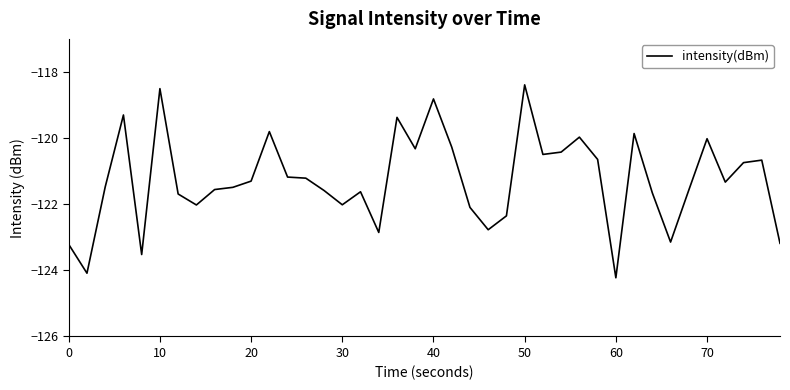

What is the minimum value shown in the chart?

-124.2